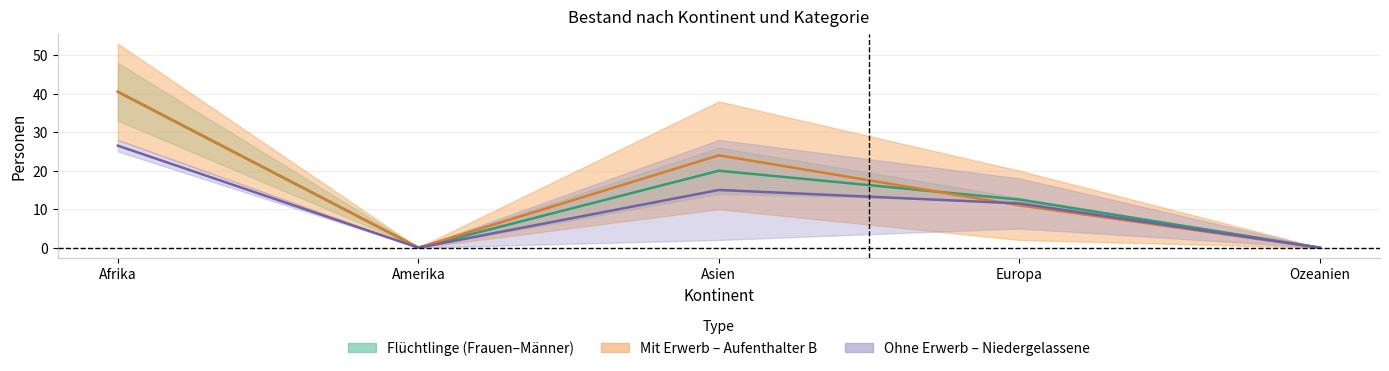

True or false: Aufenthalter B (Total) has a value of 72.7 at Afrika.

False